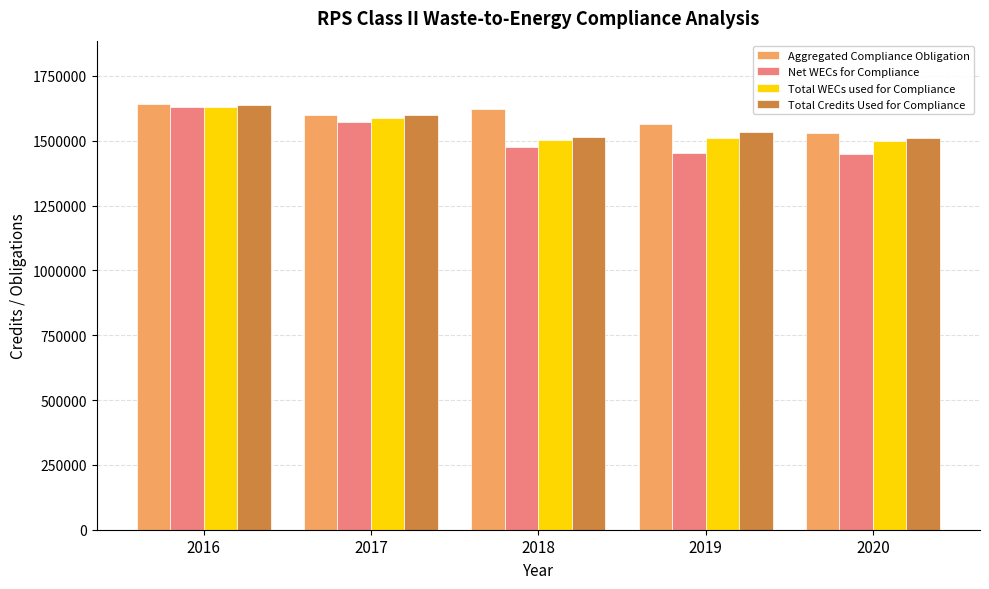

Which series has the widest spread of values?

Net WECs for Compliance